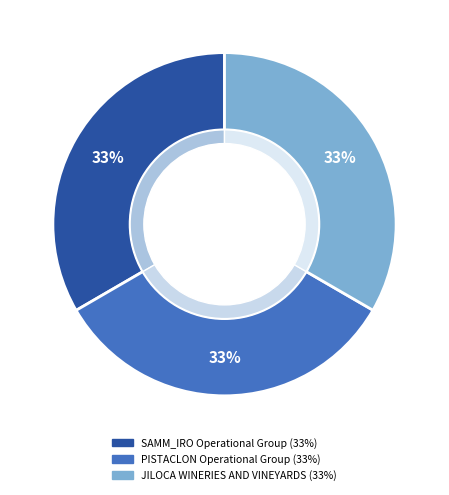

What is the total percentage of JILOCA WINERIES AND VINEYARDS and PISTACLON Operational Group?

66.6%